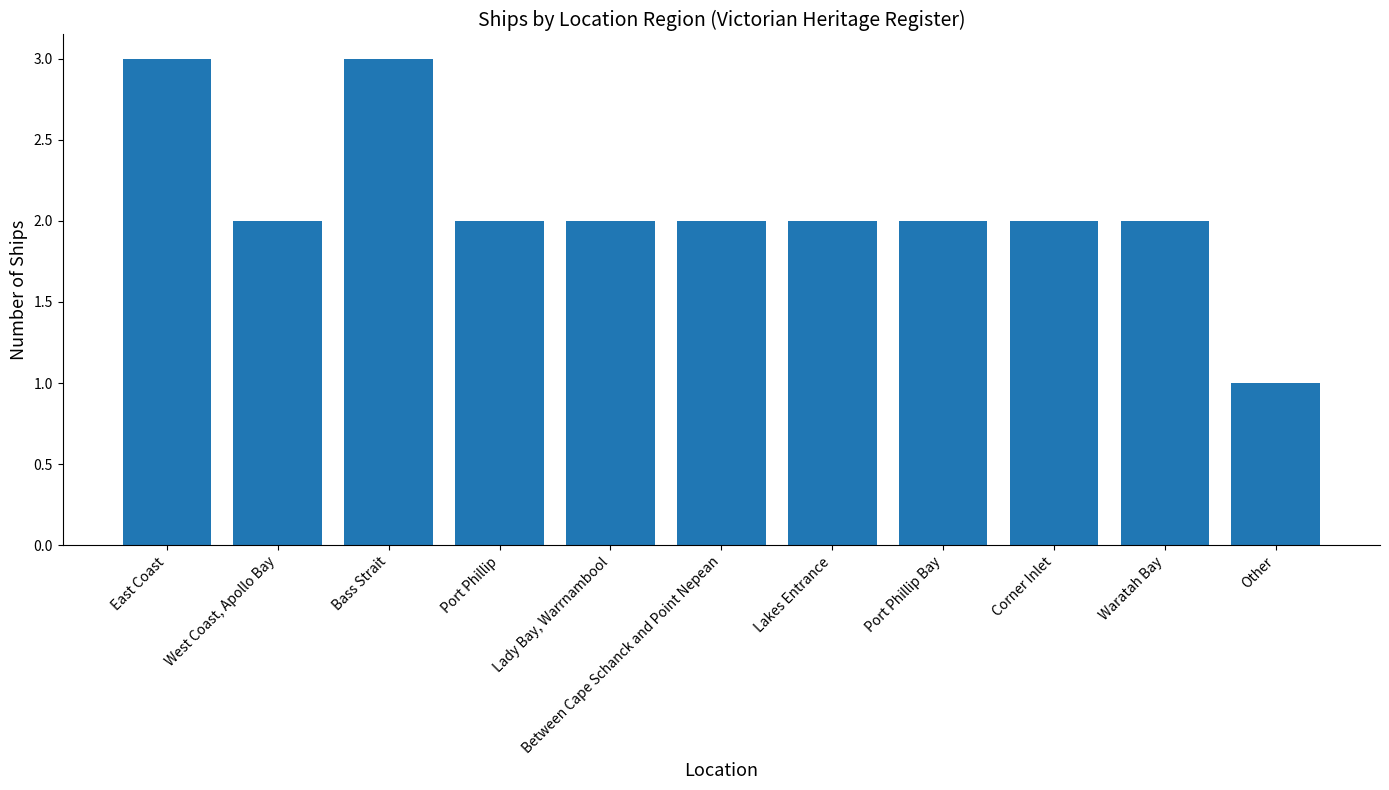

What is the greatest value displayed?

3